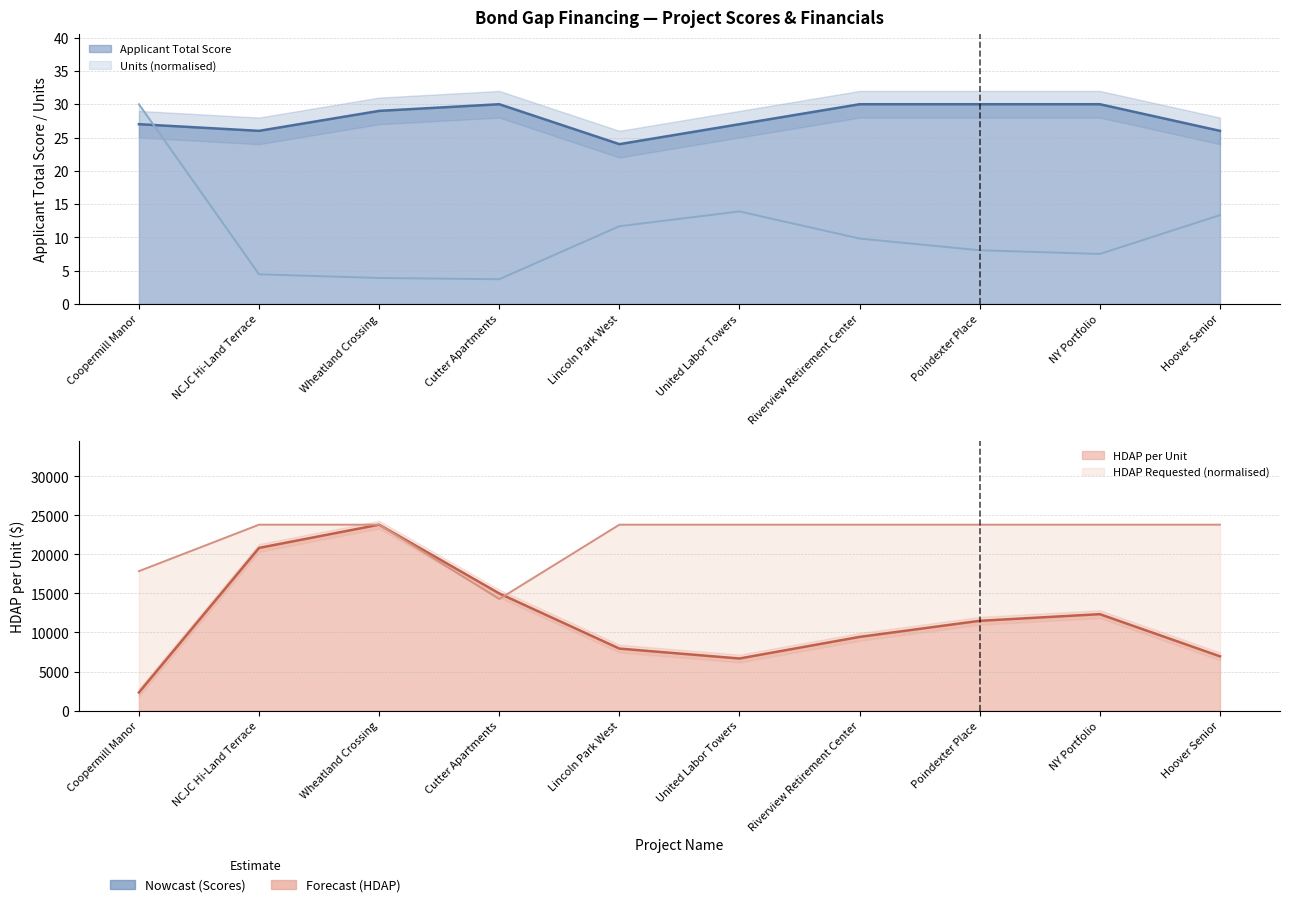

What is the sum of all Applicant Total Score values?

279.0